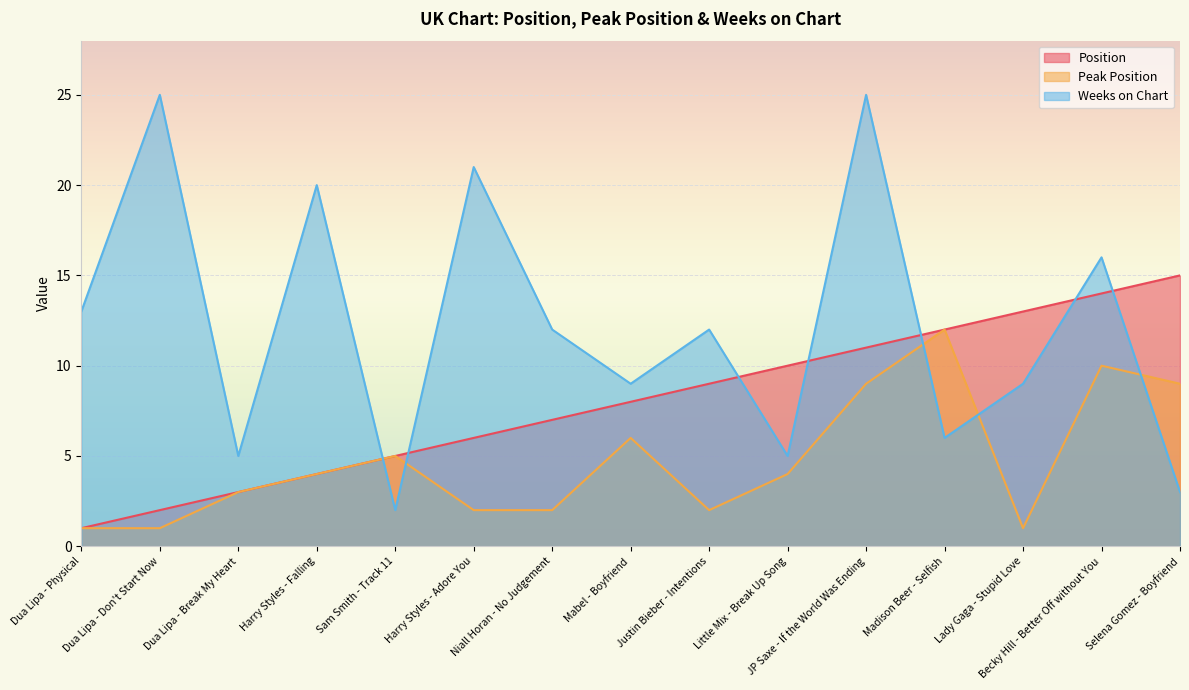

At which category does Weeks on Chart reach its first local valley?

Dua Lipa - Break My Heart